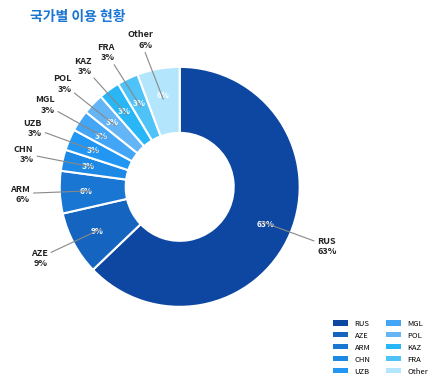

What percentage do FRA and POL together represent?

5.7%